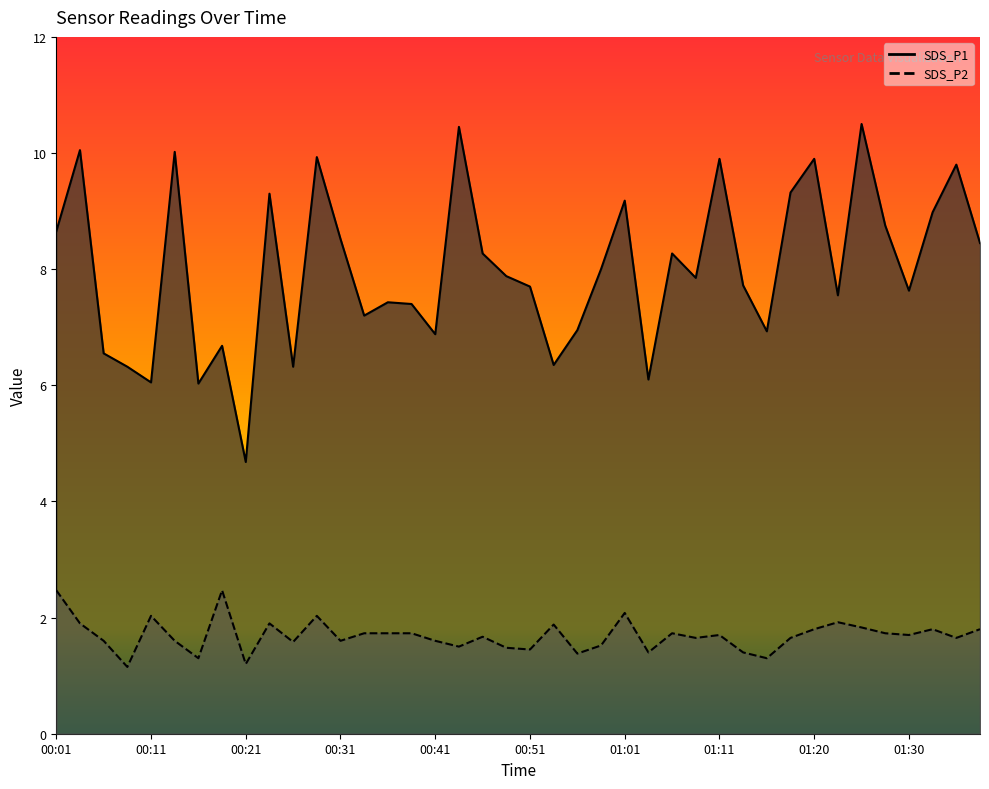

True or false: SDS_P1 and SDS_P2 intersect in this chart.

False